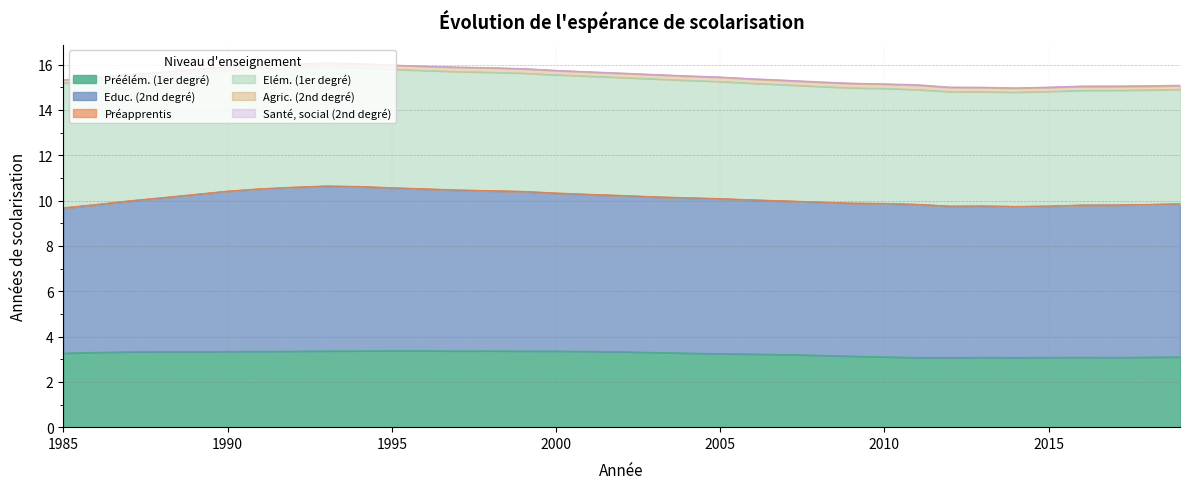

True or false: Elém. (1er degré) and Santé, social (2nd degré) intersect in this chart.

False